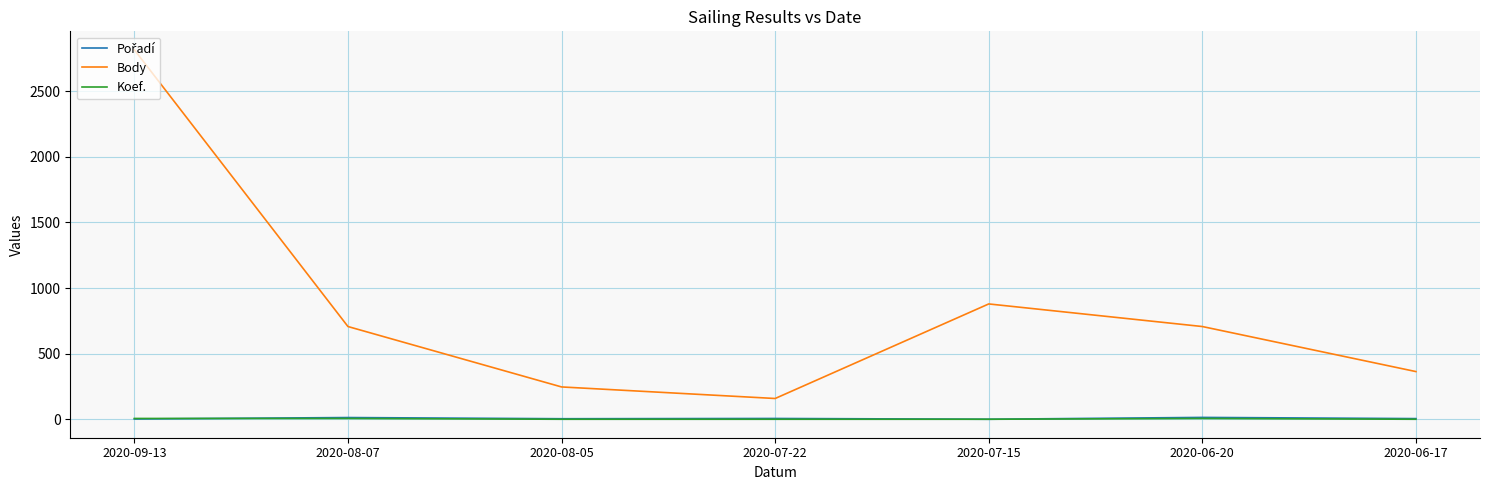

True or false: Body and Koef. cross at least once.

False